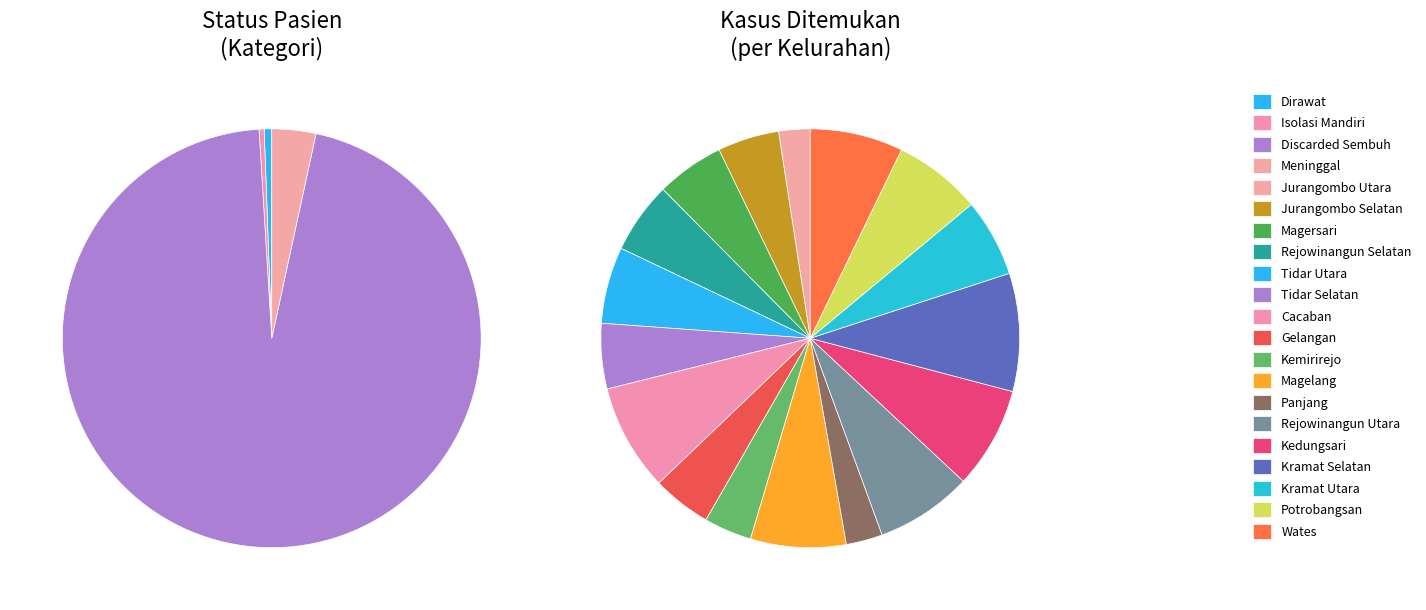

True or false: Potrobangsan accounts for 21% of the total.

False